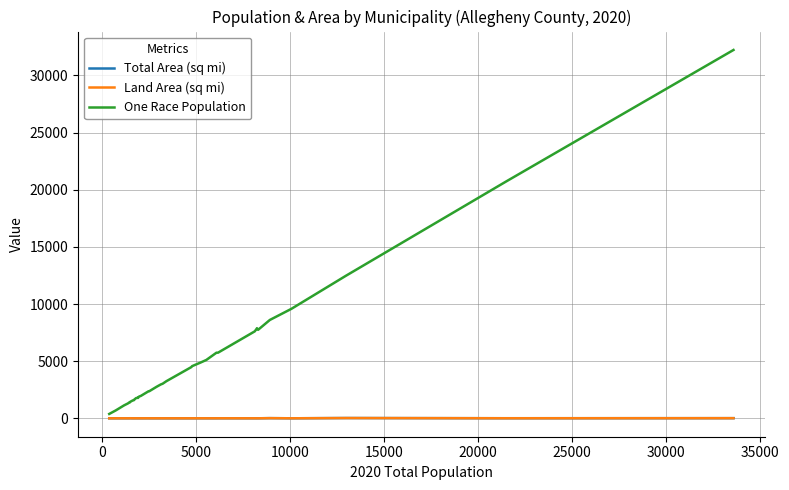

Which series has the largest range (max minus min)?

One Race Population